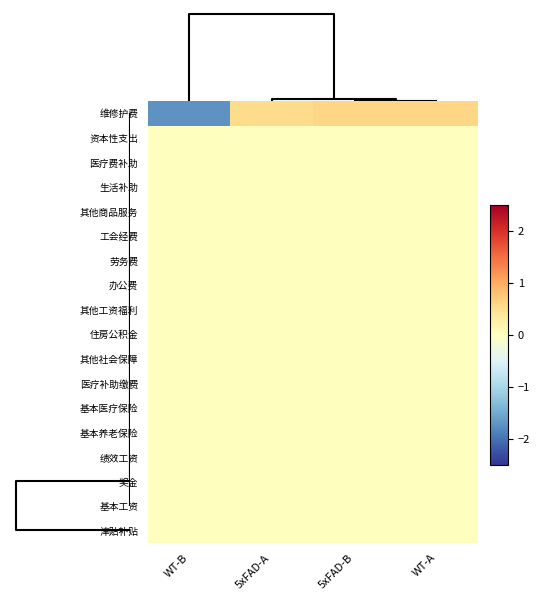

Which series has the largest range (max minus min)?

维修护费